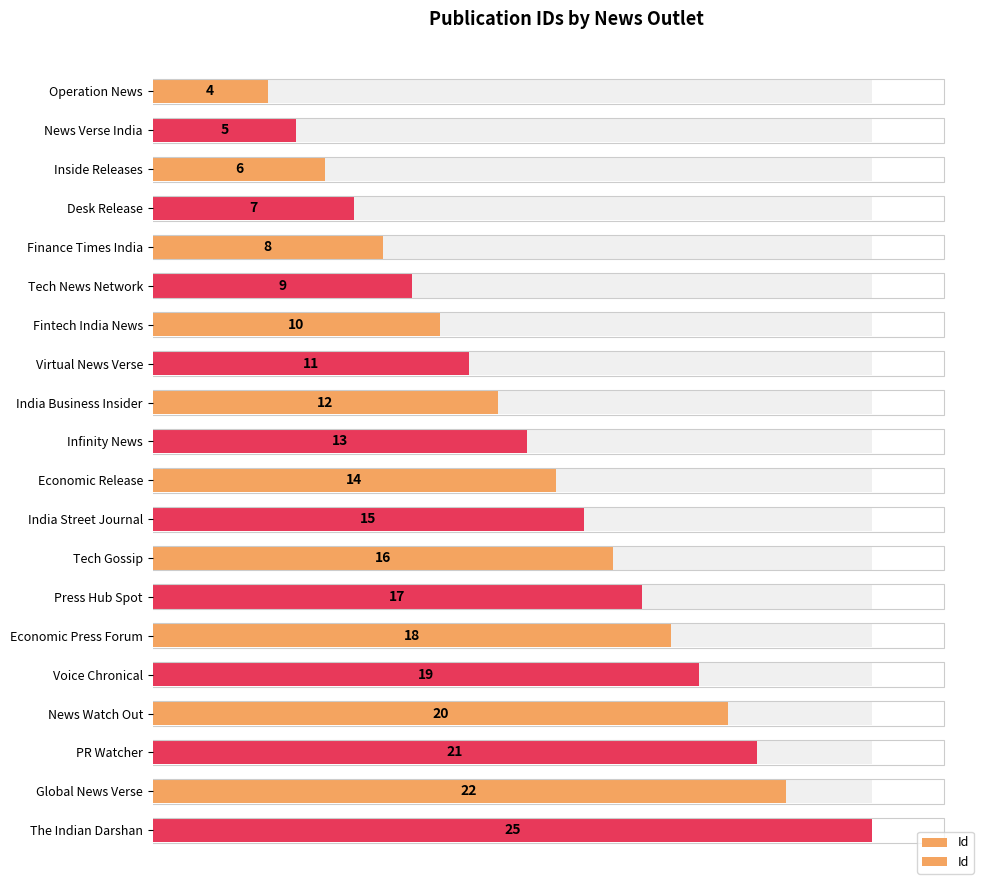

True or false: the data shows 6 at Voice Chronical.

False